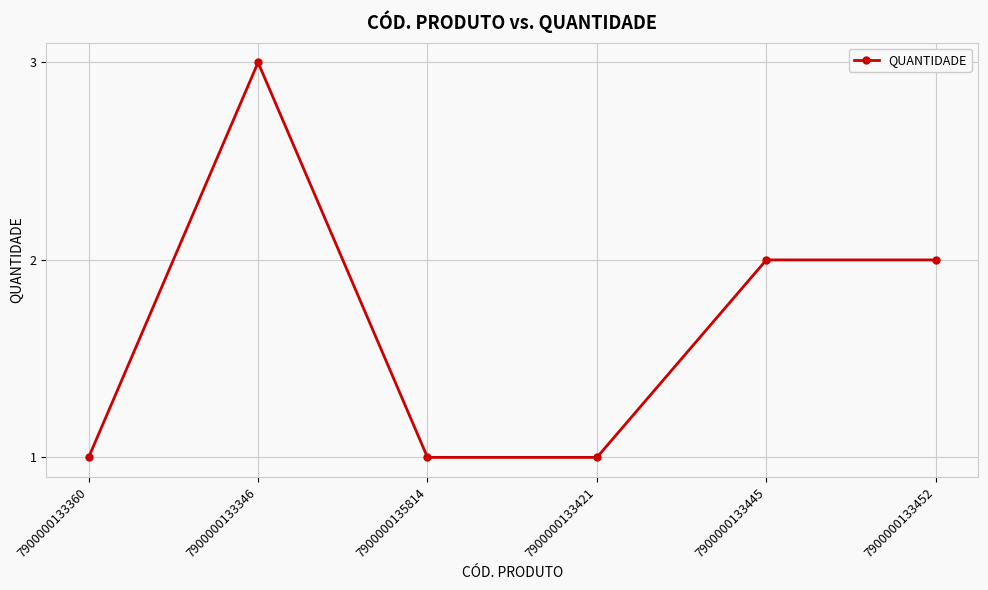

How many data points are less than 2?

3